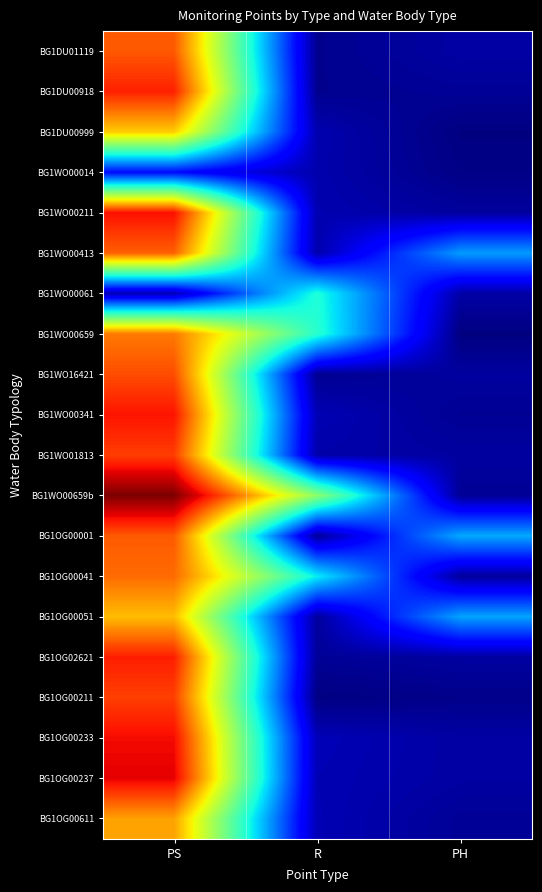

Which category has the highest value across all series?

PS